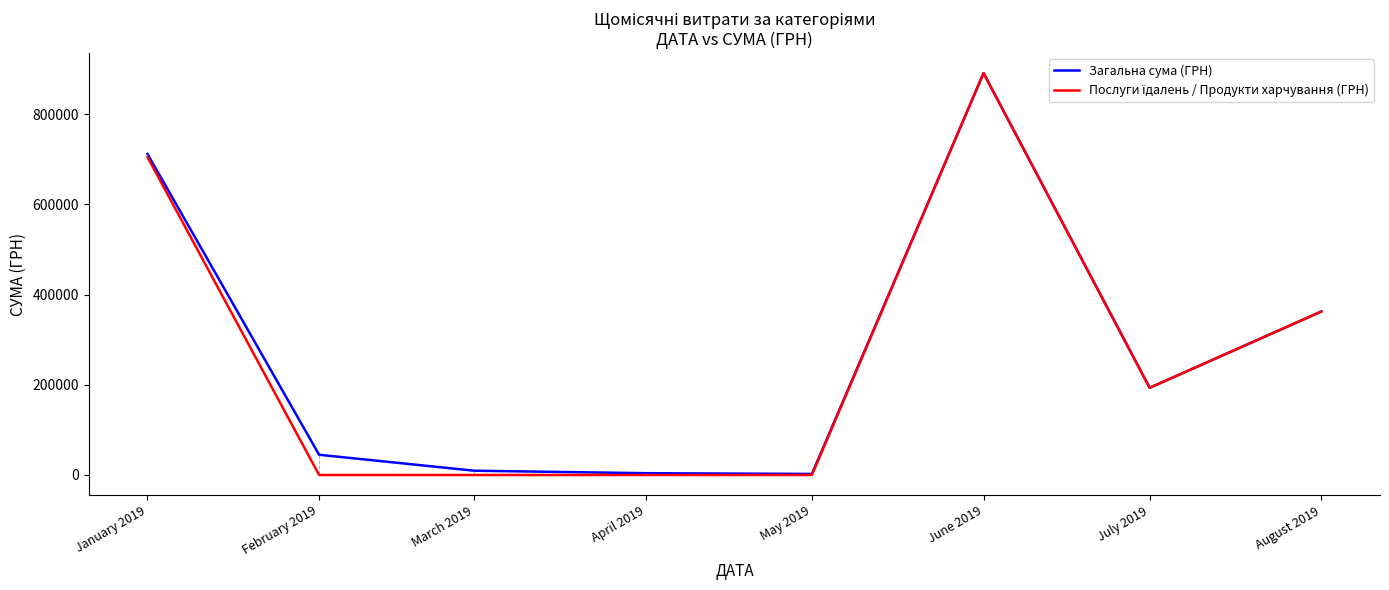

How many categories are shown in the chart?

8